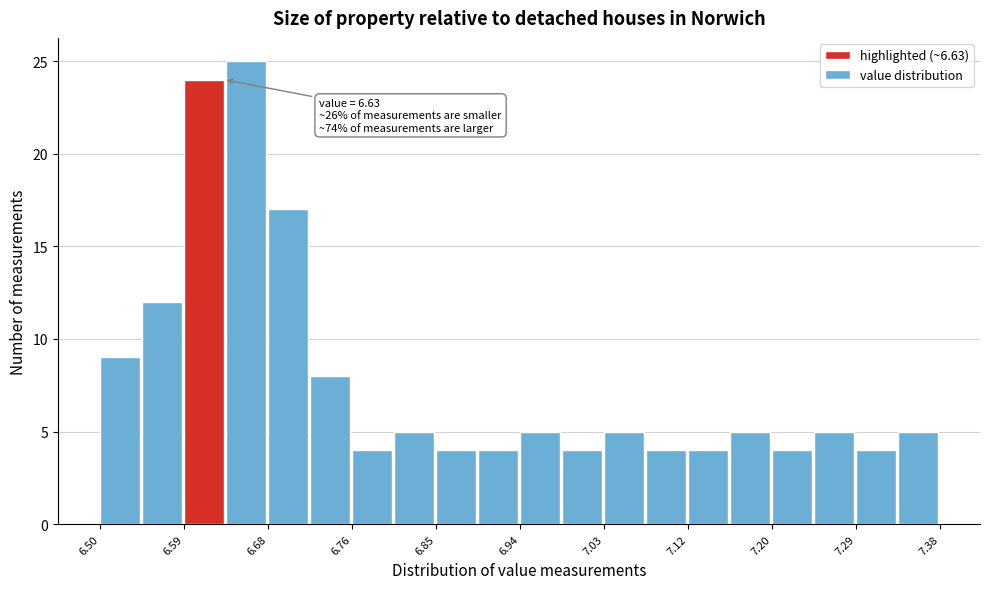

Which range on the x-axis has the tallest bar?

6.632 to 6.676